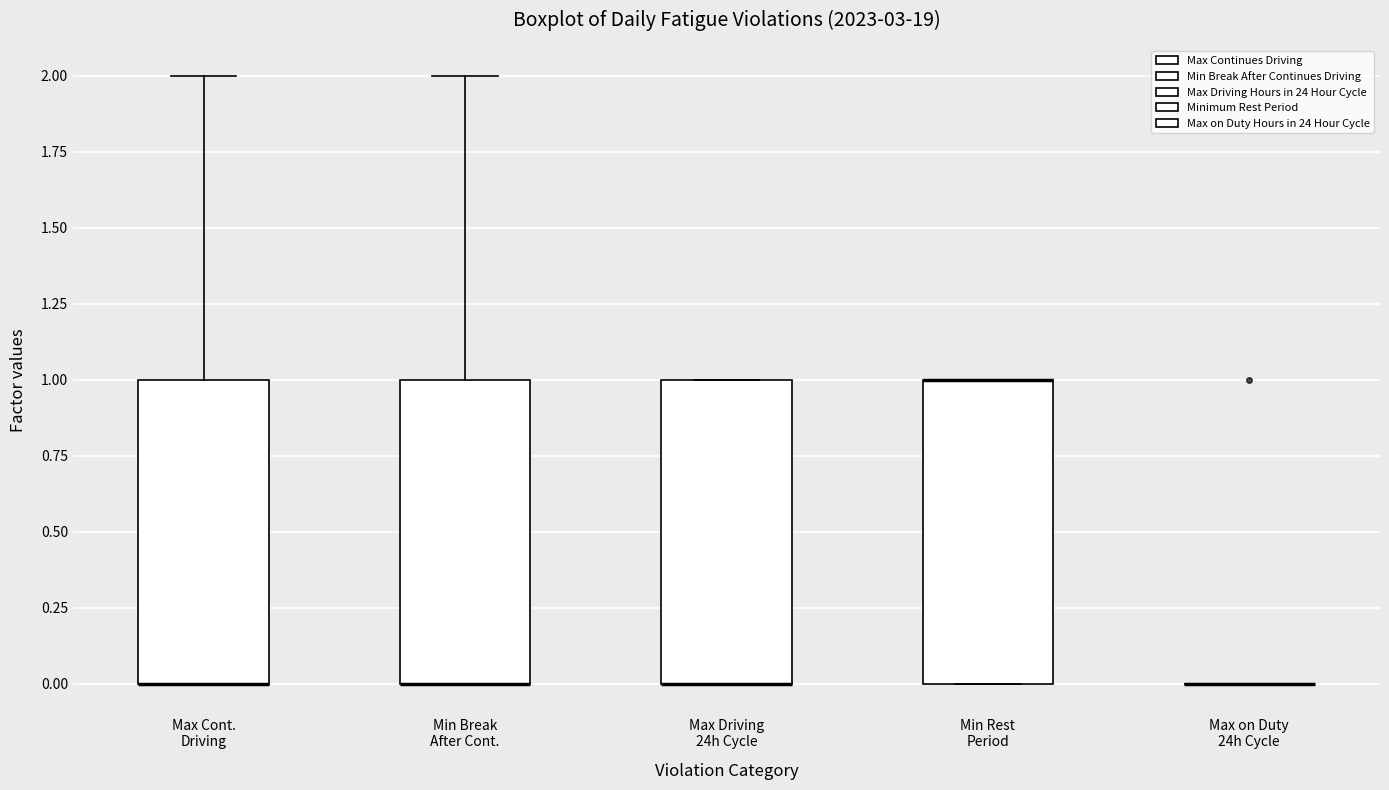

Reading left to right, transcribe this box plot: for each box, give where its median line is, the range the box spans, and where its two whiskers end, as read against the y-axis. The values are not printed on the chart, so give them approximately, as read against the axis.

Max Cont. Driving: median 0 (drawn on the box's lower edge), box 0 to 1, whiskers 0 to 2
Min Break After Cont.: median 0 (drawn on the box's lower edge), box 0 to 1, whiskers 0 to 2
Max Driving 24h Cycle: median 0 (drawn on the box's lower edge), box 0 to 1, whiskers 0 to 1
Min Rest Period: median 1 (drawn on the box's upper edge), box 0 to 1, whiskers 0 to 1
Max on Duty 24h Cycle: box collapsed to a line at 0, whiskers 0 to 0